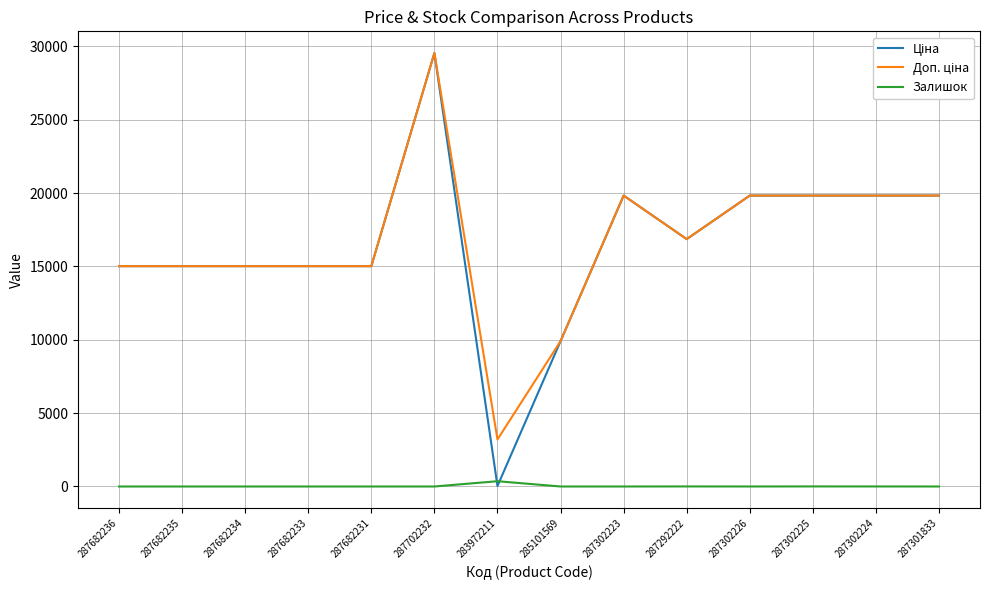

At which category is the sum across all series the highest?

287702232